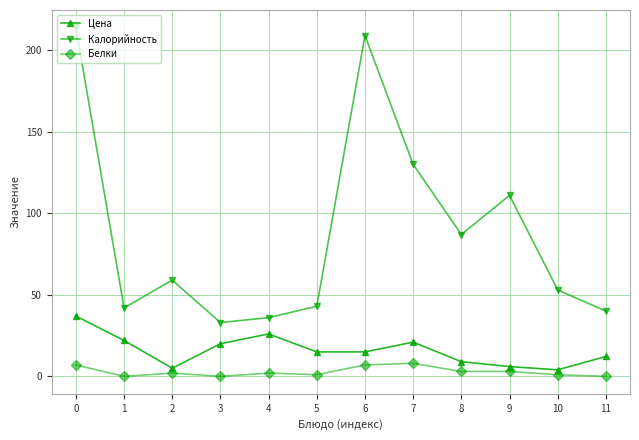

How many data points does each series have?

12